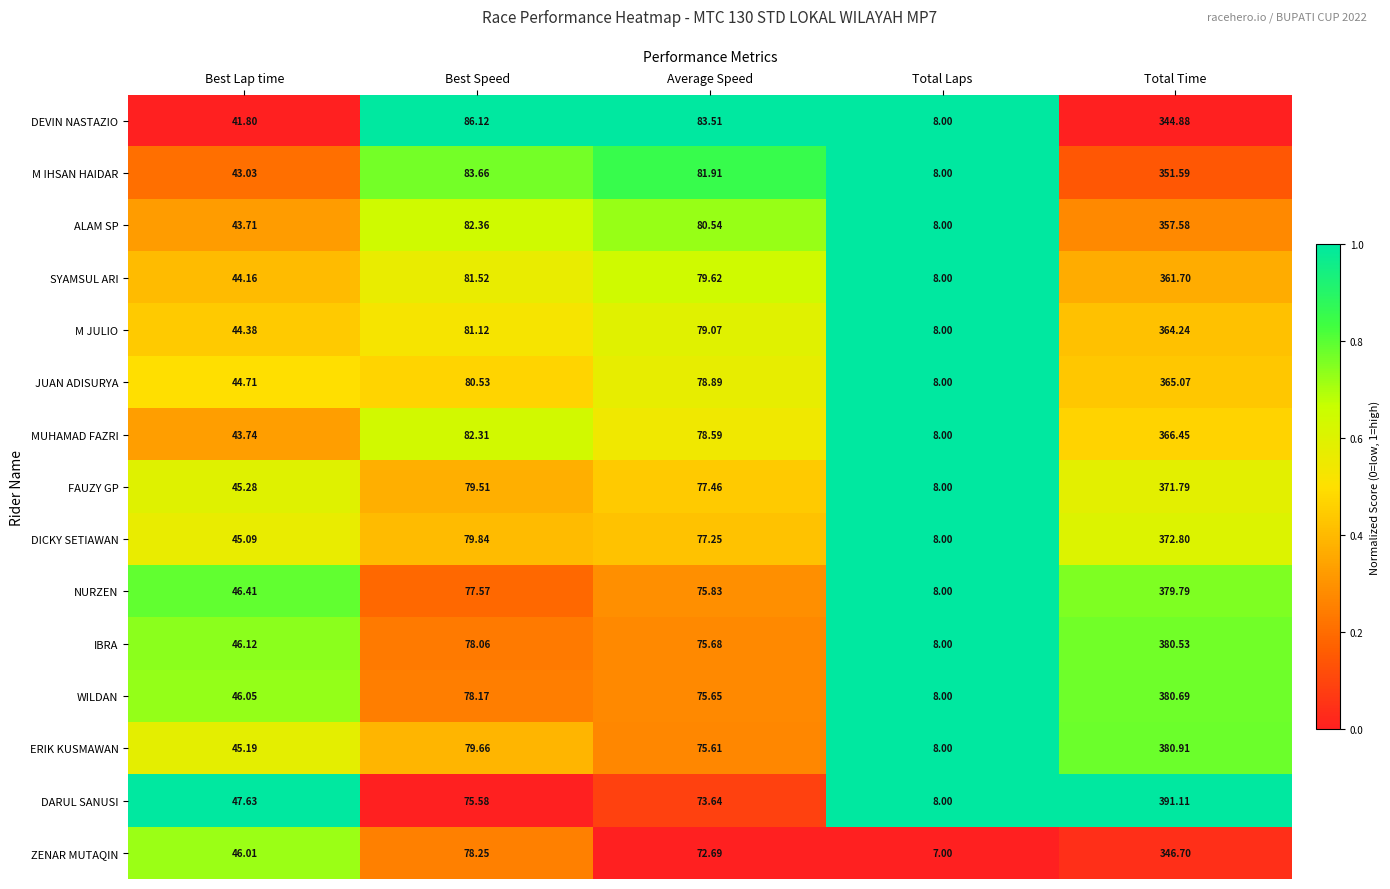

Which label corresponds to the smallest value in the chart?

Total Laps